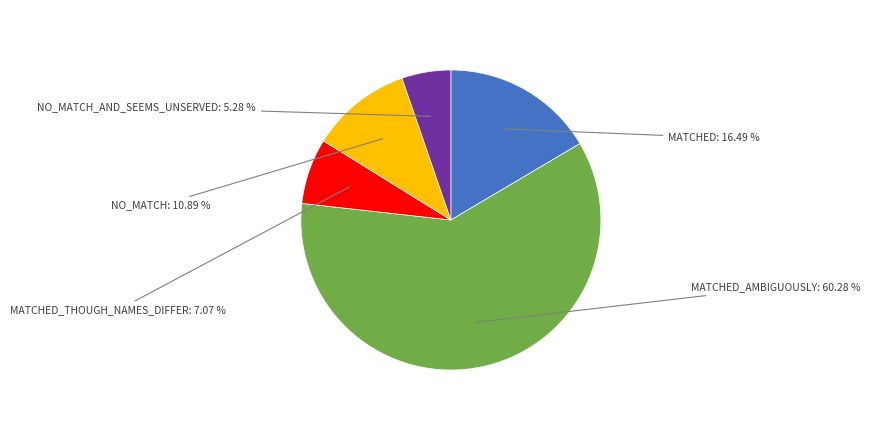

Is there a majority slice in this chart?

Yes